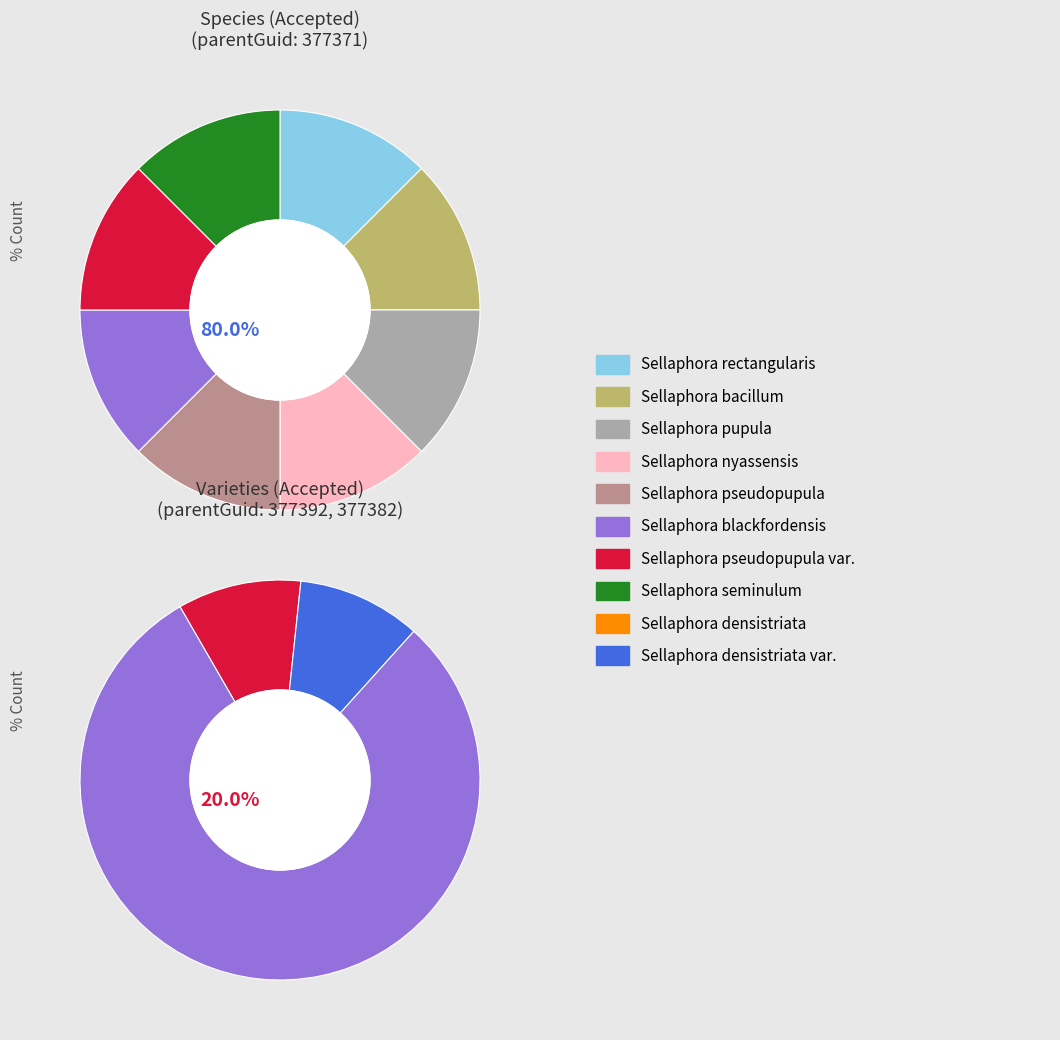

Between 4 and 7, which is larger?

4